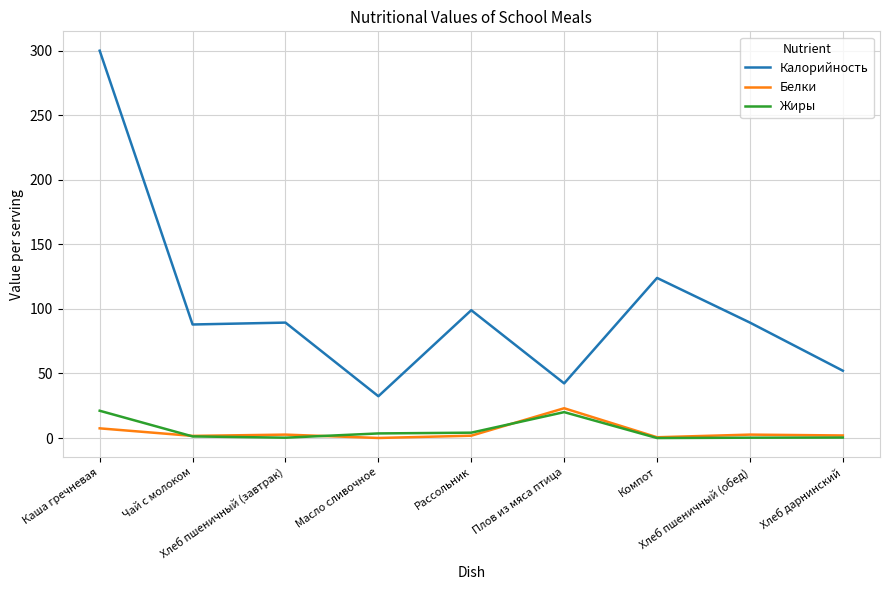

Count the number of data series in this chart.

3